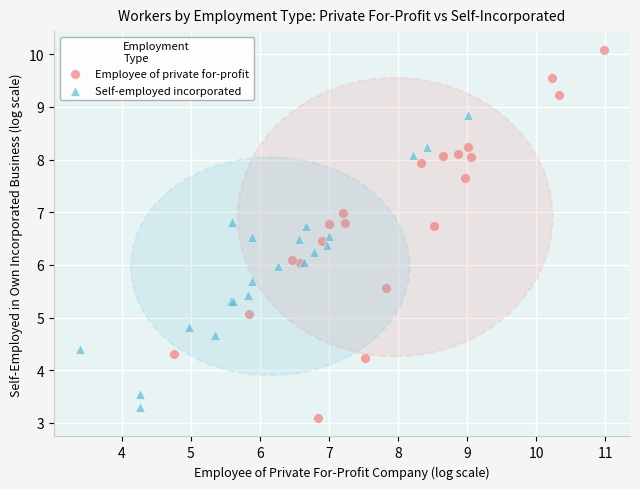

Which series contains the highest Y value?

Employee of private for-profit